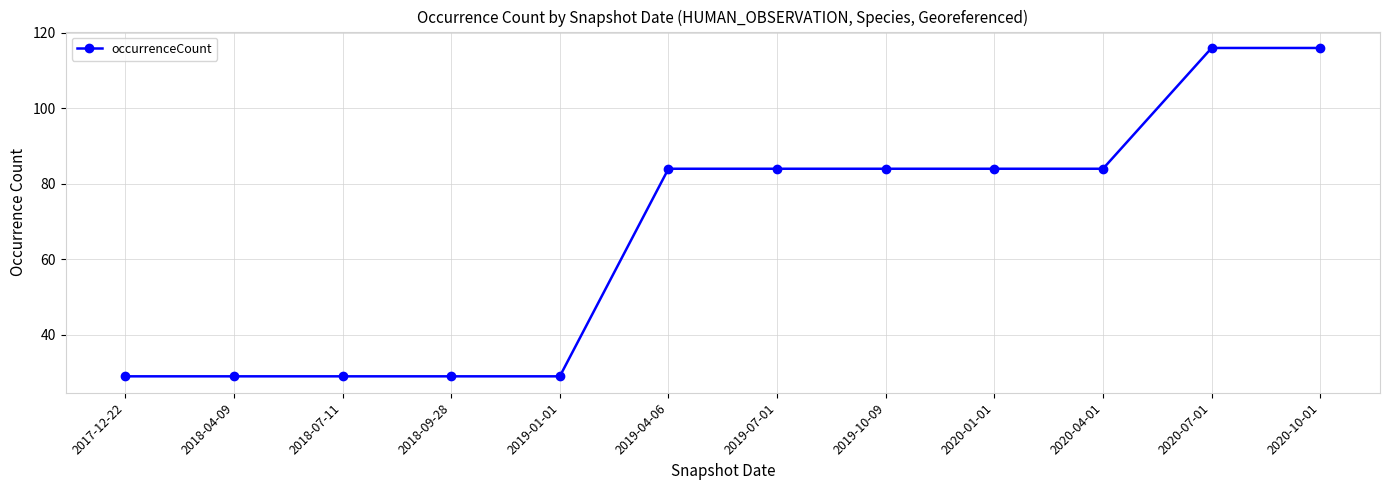

What is the label of the 8th point from the left?

2019-10-09